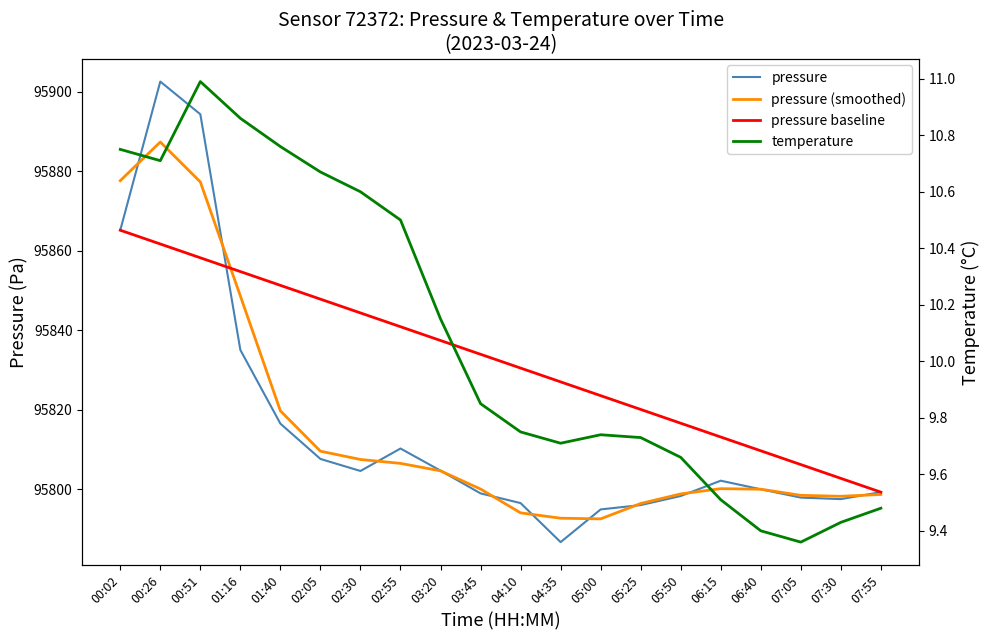

At which category is the sum across all series the highest?

00:26